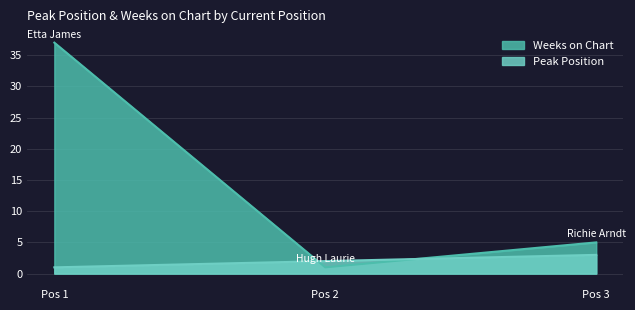

Which series has the largest range (max minus min)?

Weeks on Chart